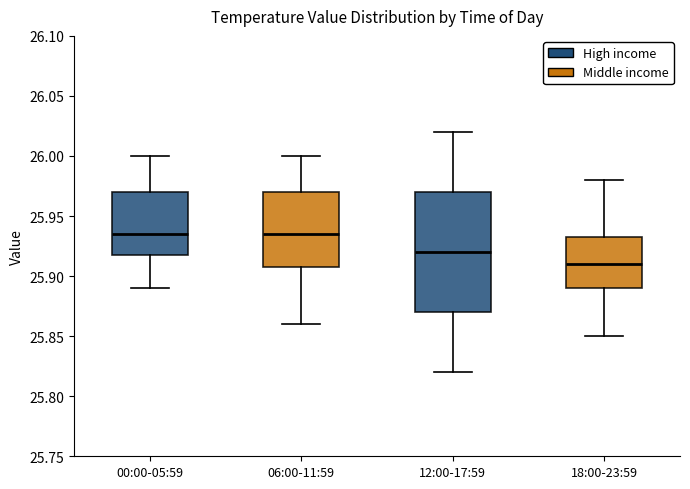

Reading left to right, read every box against the y-axis: the position of its median line, the range the box covers, and the ends of its whiskers. The values are not printed on the chart, so give them approximately, as read against the axis.

00:00-05:59: median 25.935, box 25.920 to 25.970, whiskers 25.890 to 26.000
06:00-11:59: median 25.935, box 25.910 to 25.970, whiskers 25.860 to 26.000
12:00-17:59: median 25.920, box 25.870 to 25.970, whiskers 25.820 to 26.020
18:00-23:59: median 25.910, box 25.890 to 25.935, whiskers 25.850 to 25.980